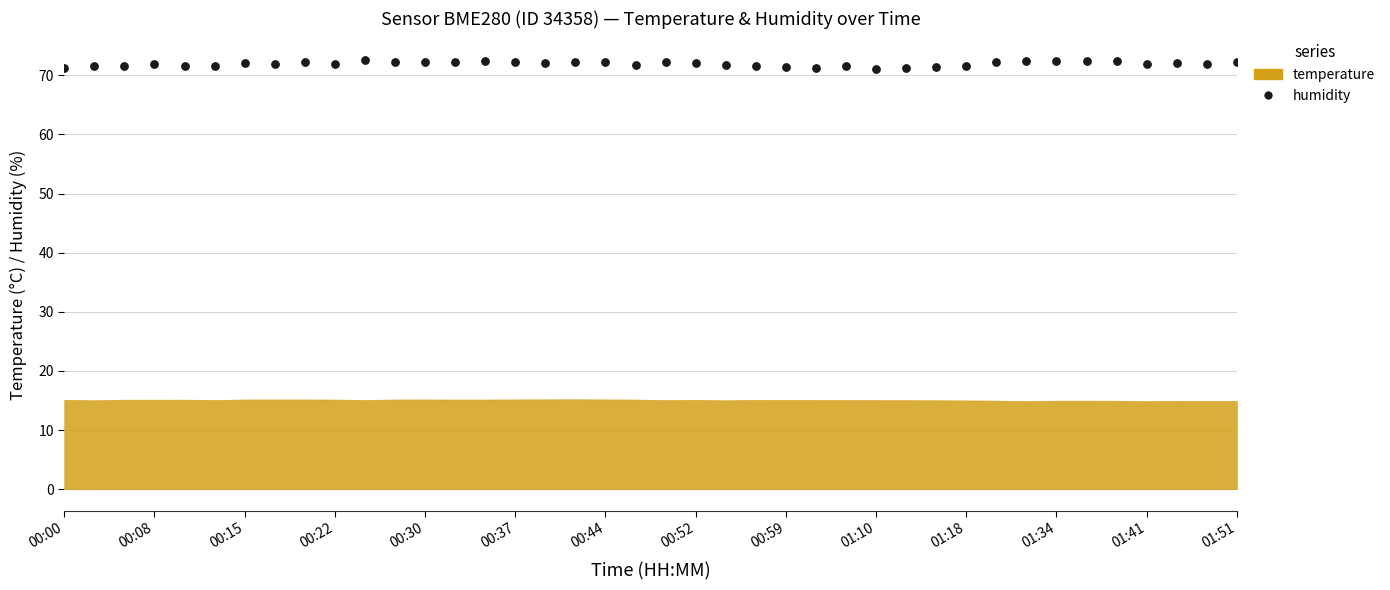

What is the range of Y values (max minus min)?

1.5